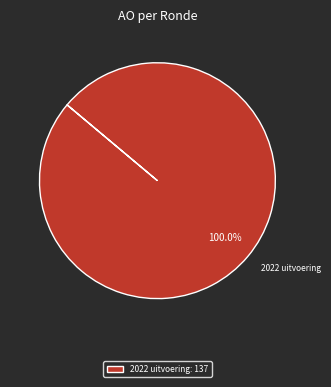

How many segments does this pie chart have?

1